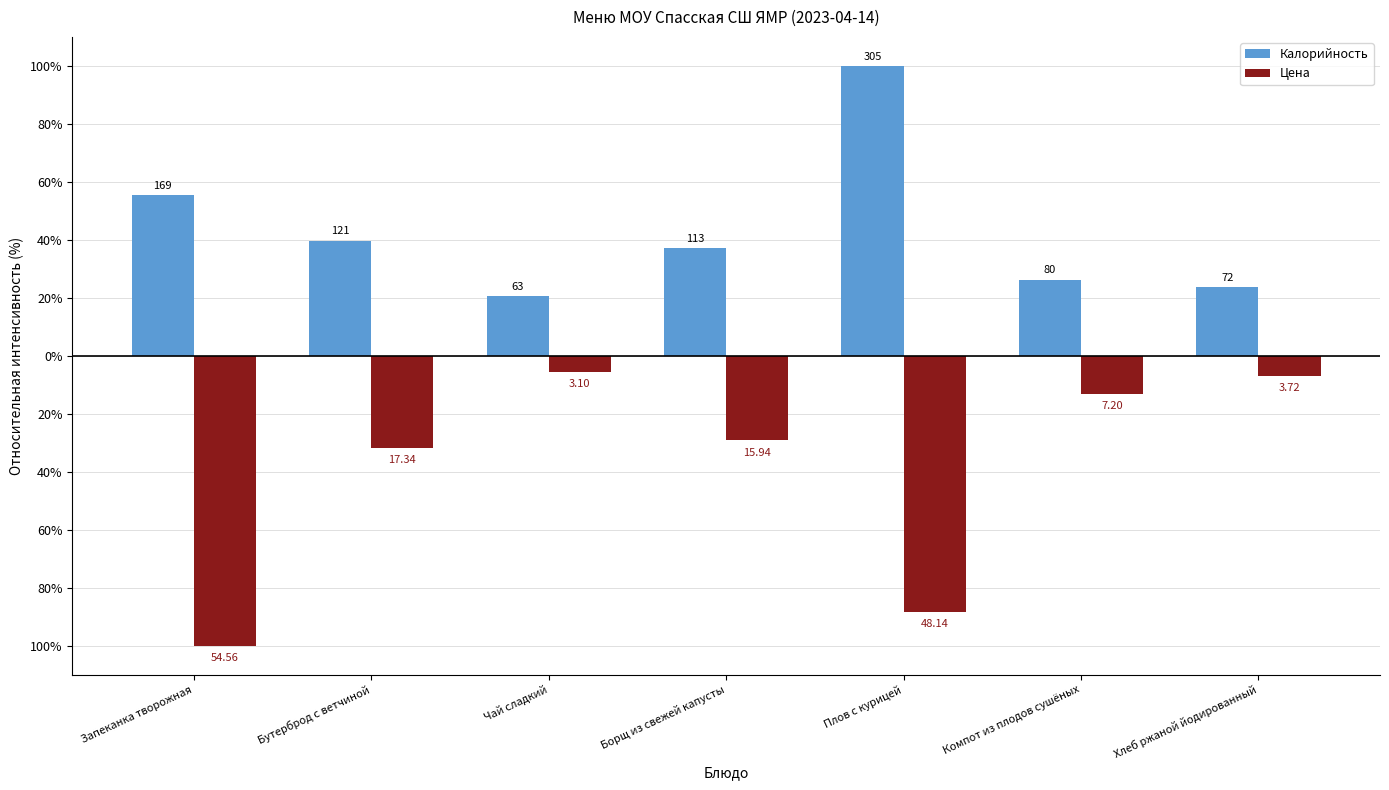

Does the chart contain stacked bars?

No